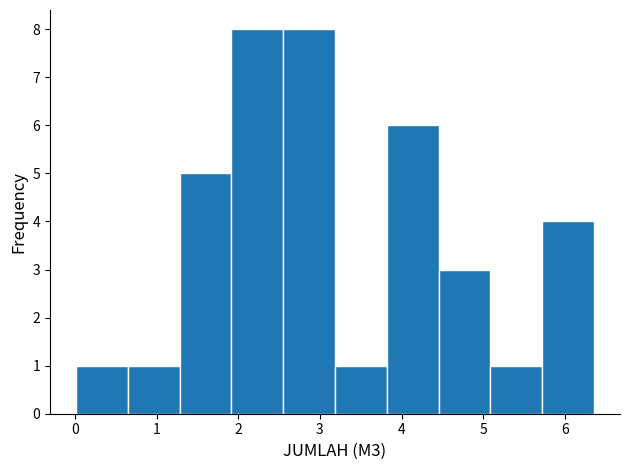

Reading left to right, transcribe this chart: for each bar, give the range it covers on the x-axis and its height. Neither the bar edges nor the heights are printed on the chart, so give them approximately, as read against the axes.

0.0 to 0.6: 1
0.6 to 1.3: 1
1.3 to 1.9: 5
1.9 to 2.6: 8
2.6 to 3.2: 8
3.2 to 3.8: 1
3.8 to 4.5: 6
4.5 to 5.1: 3
5.1 to 5.7: 1
5.7 to 6.4: 4